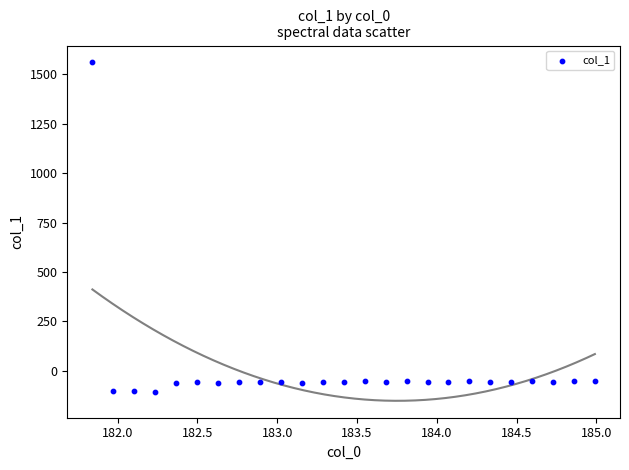

What is the range of Y values (max minus min)?

1664.8